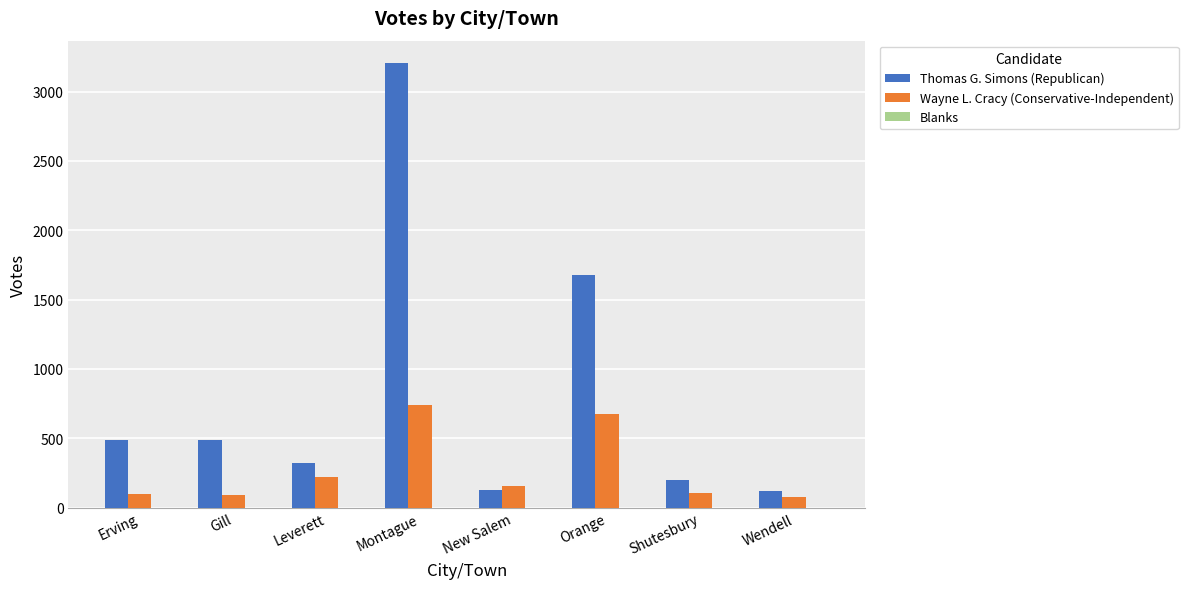

What value does the Thomas G. Simons (Republican) series have at Shutesbury, to the nearest 10?

200